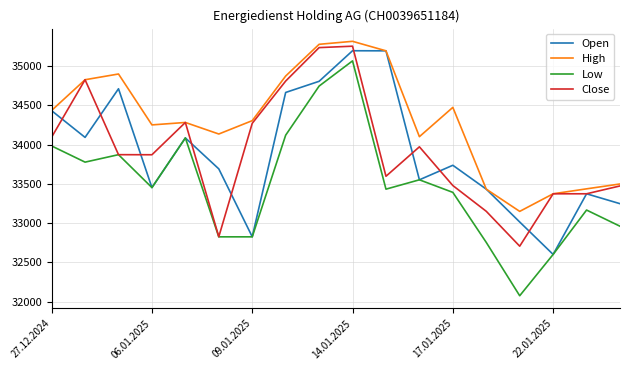

What is the smallest value displayed?

32075